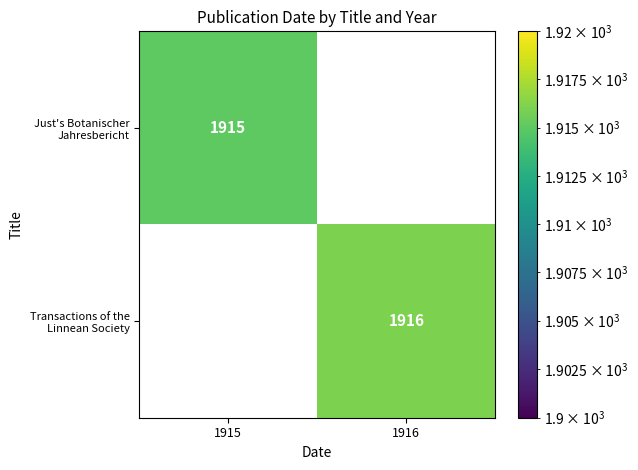

What is the greatest value displayed?

1916